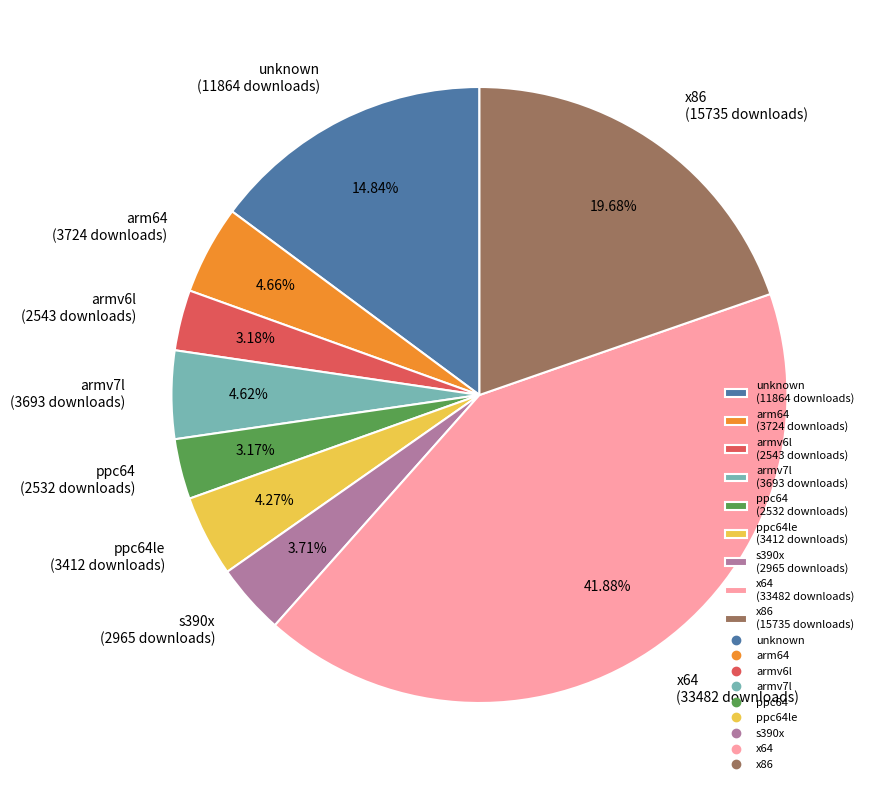

Is ppc64 (2532 downloads) the majority of the pie?

No